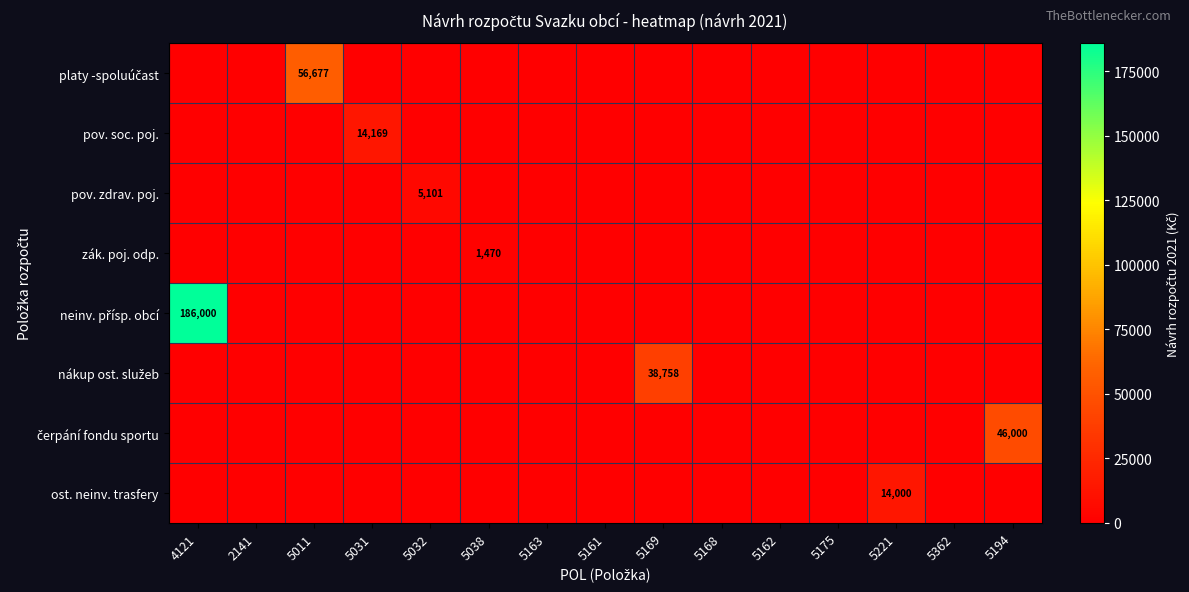

What is the total value across all series at 5221?

14000